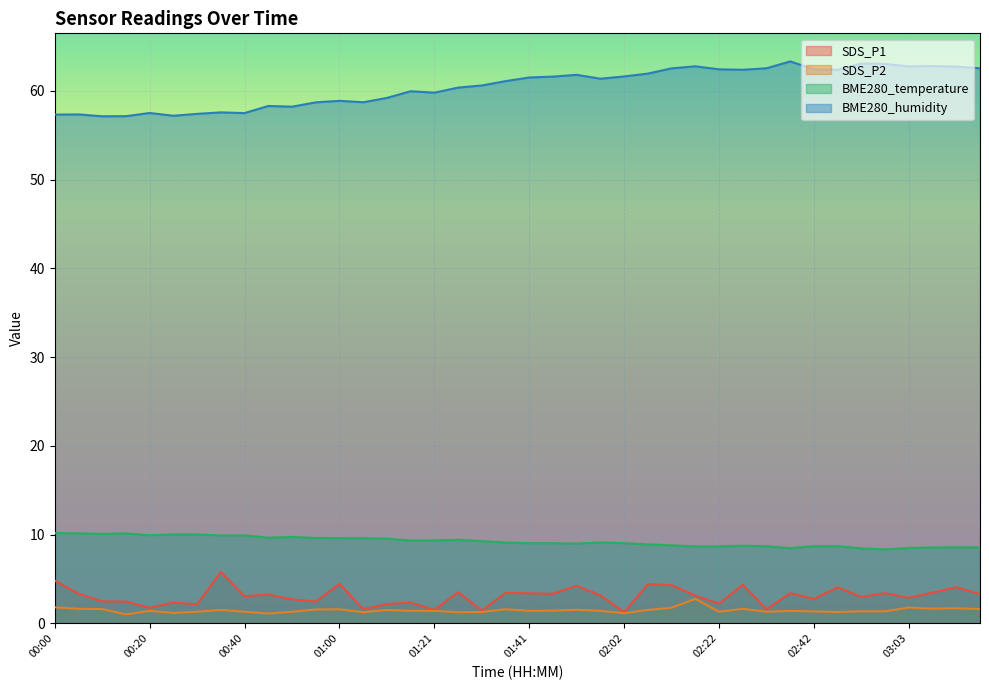

True or false: BME280_temperature and SDS_P2 cross at least once.

False